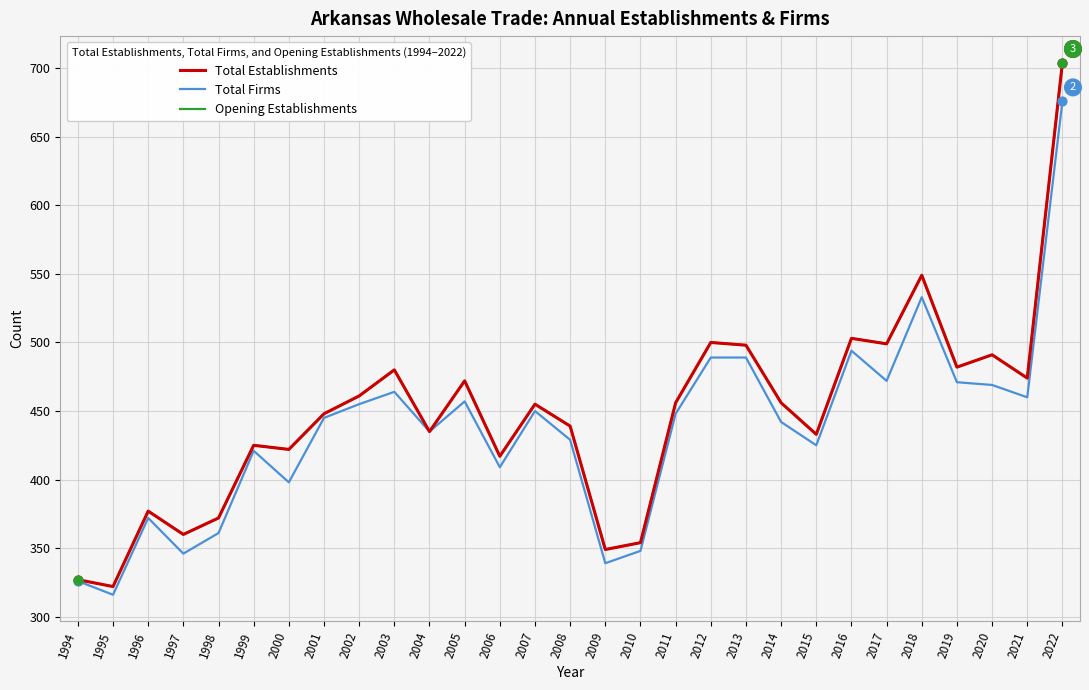

What is the total value across all series at 2019?

1435